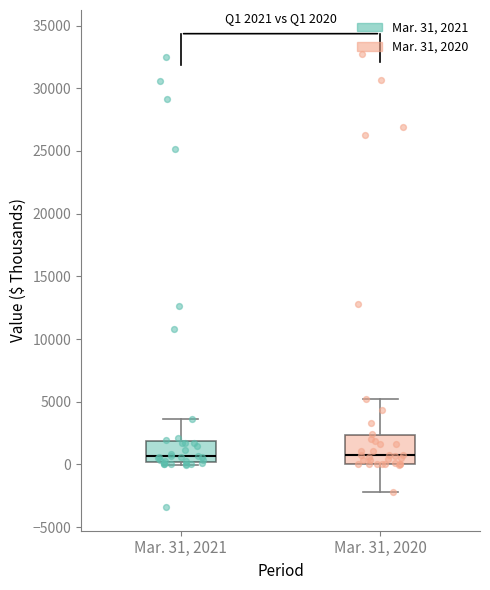

Which box is the tallest, from its lower edge to its upper edge?

Mar. 31, 2020